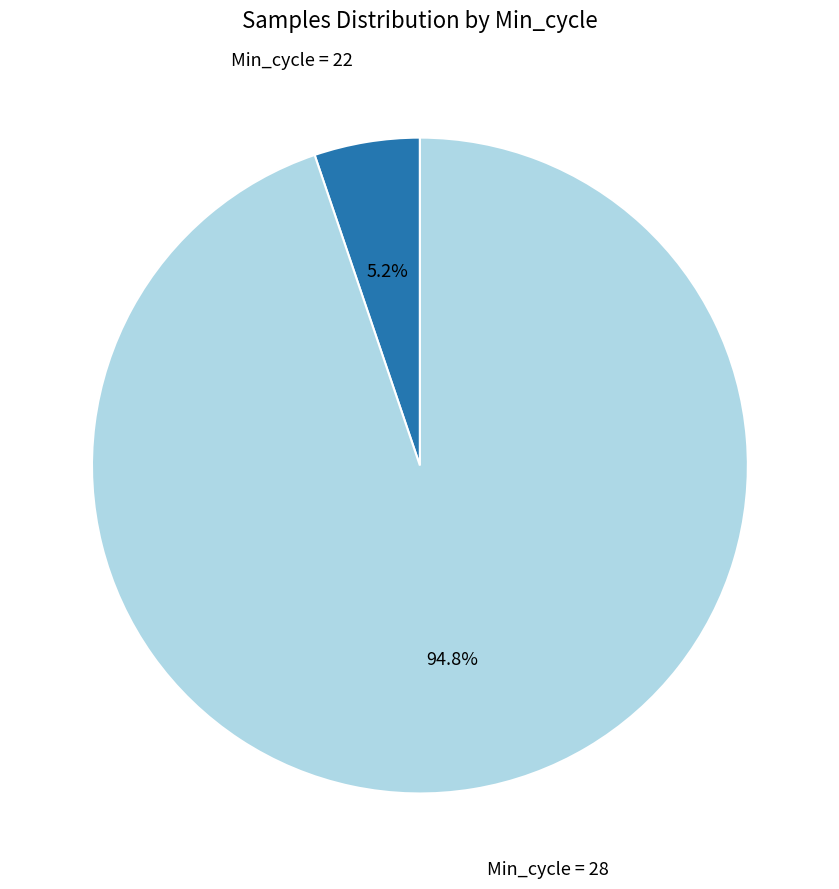

Is there a majority slice in this chart?

Yes